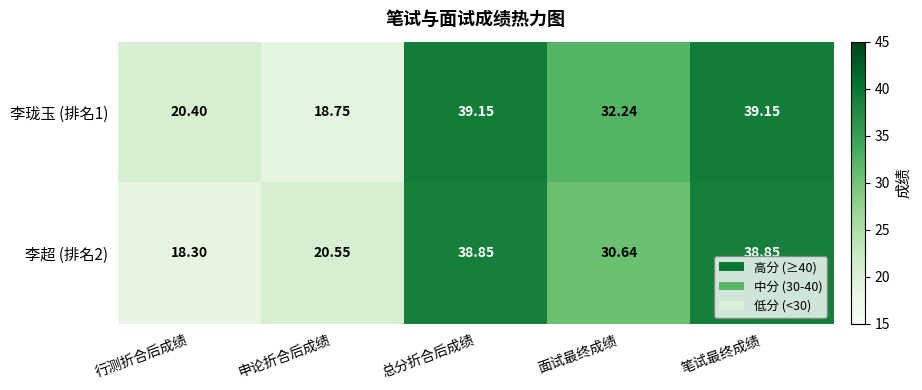

At which label is 李超 (排名2) closest to 28?

面试最终成绩